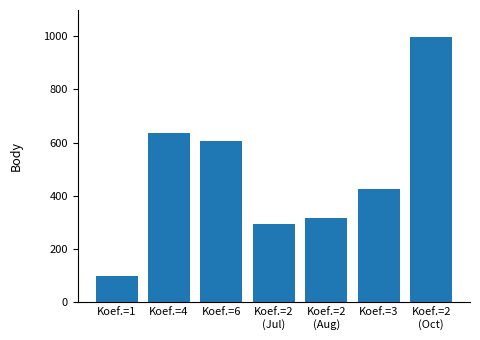

Reading right to left, transcribe all the data shown in this chart.

998	427	318	294	606	636	101